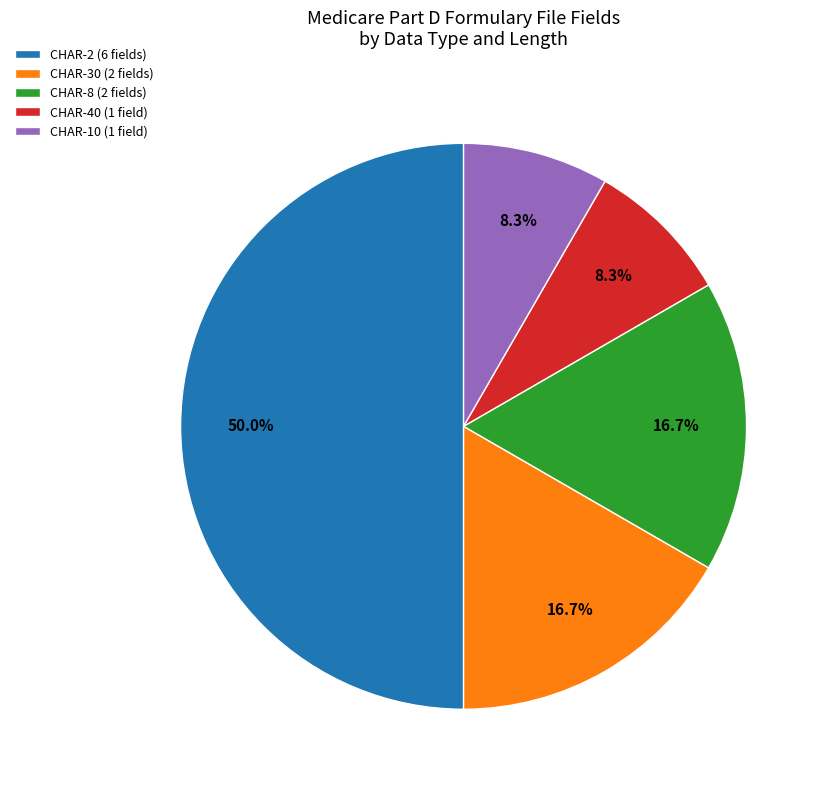

What is the total percentage of CHAR-8 (2 fields) and CHAR-40 (1 field)?

25.0%